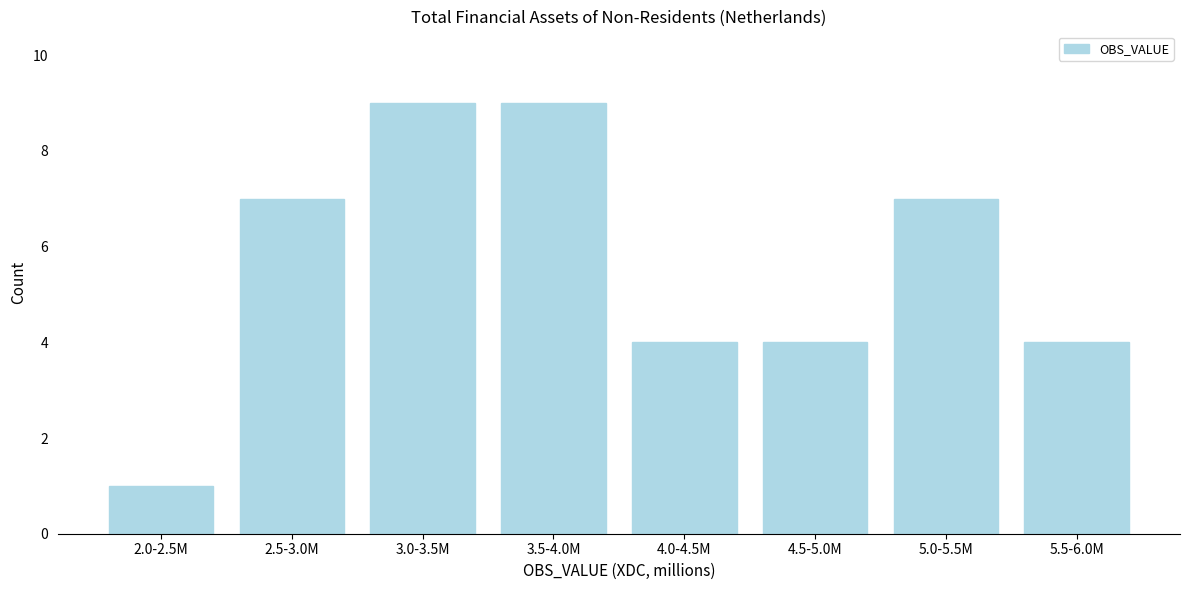

Reading left to right, list all the values displayed in this chart.

2.0-2.5M=1	2.5-3.0M=7	3.0-3.5M=9	3.5-4.0M=9	4.0-4.5M=4	4.5-5.0M=4	5.0-5.5M=7	5.5-6.0M=4